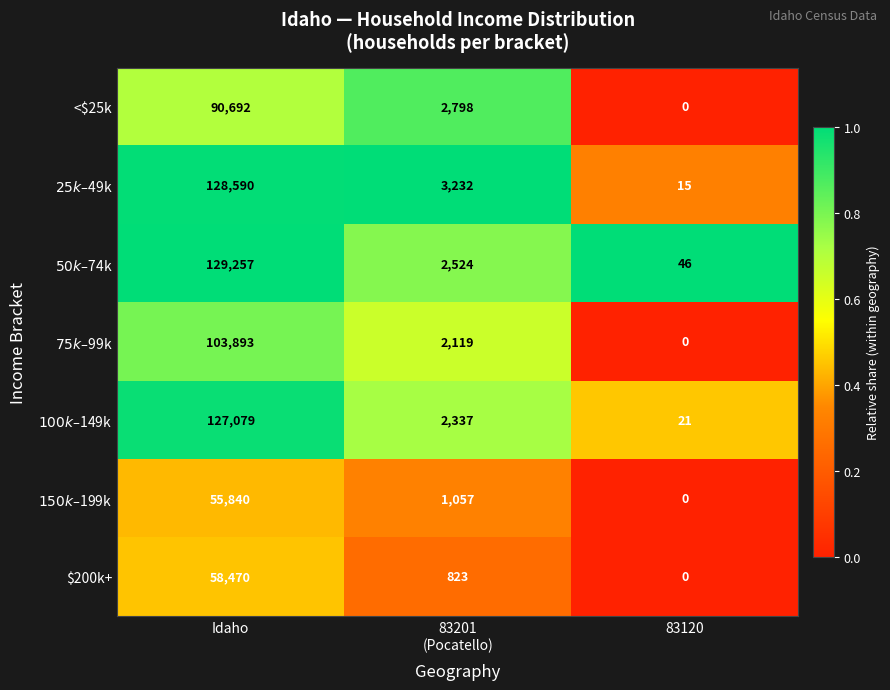

What is the total value across all series at Idaho?

693821